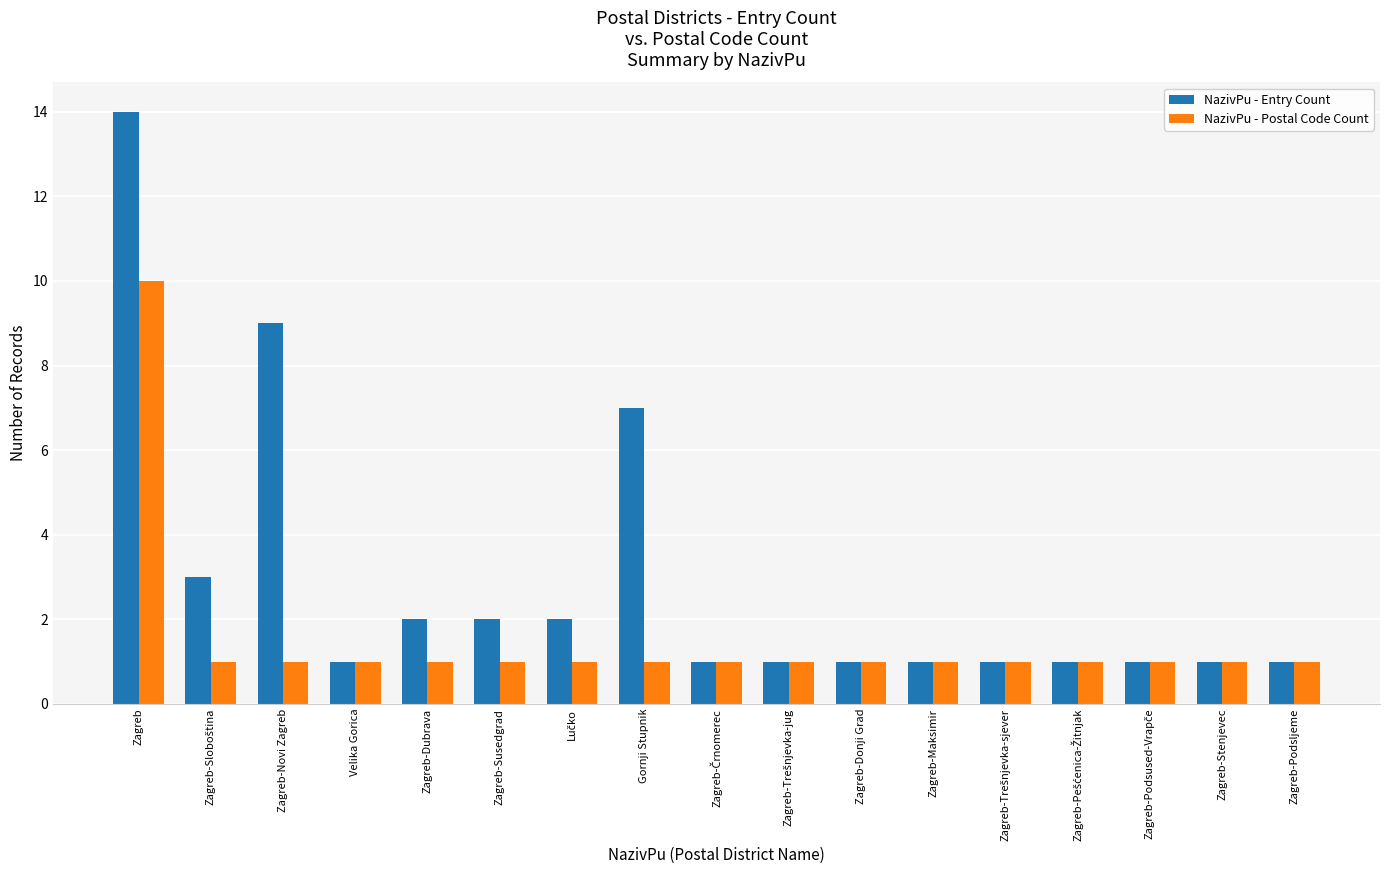

What position from the left is Zagreb?

1